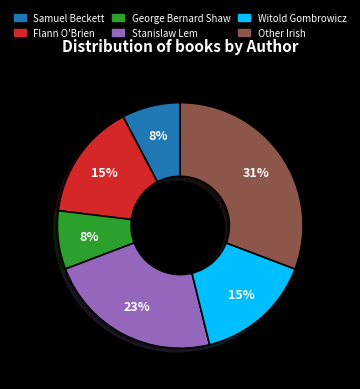

What is the largest slice in the pie chart?

Other Irish